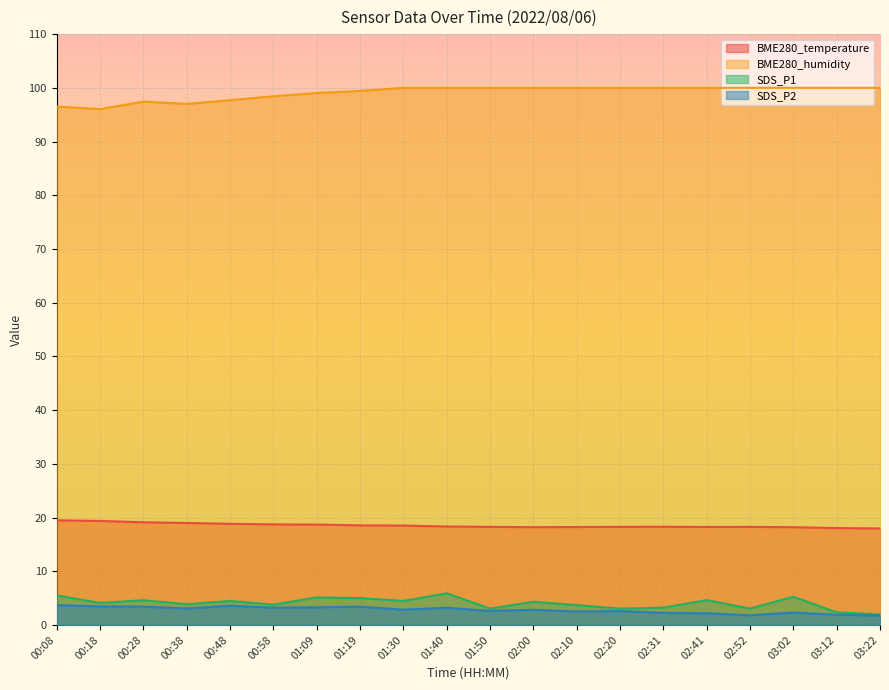

What is the difference between the maximum and minimum values in the SDS_P2 series?

2.0